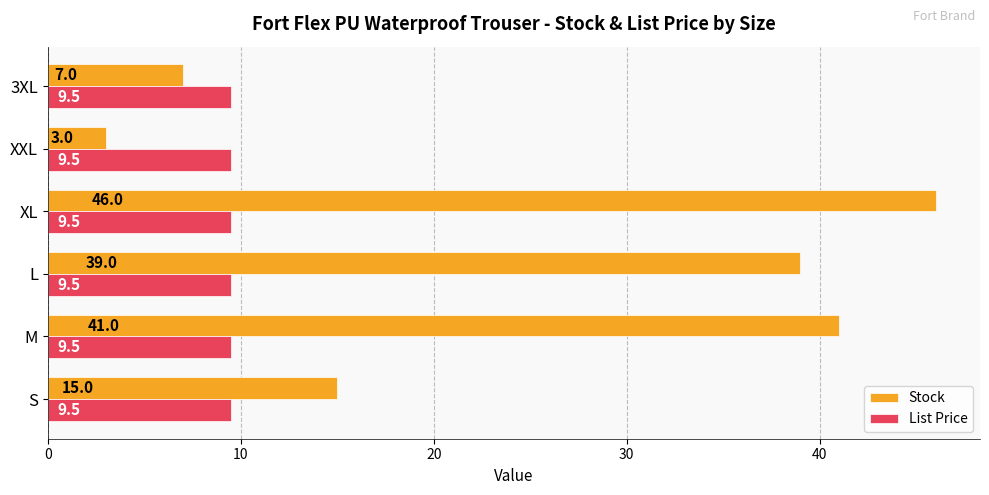

Rank the categories by Stock value from lowest to highest.

XXL, 3XL, S, L, M, XL